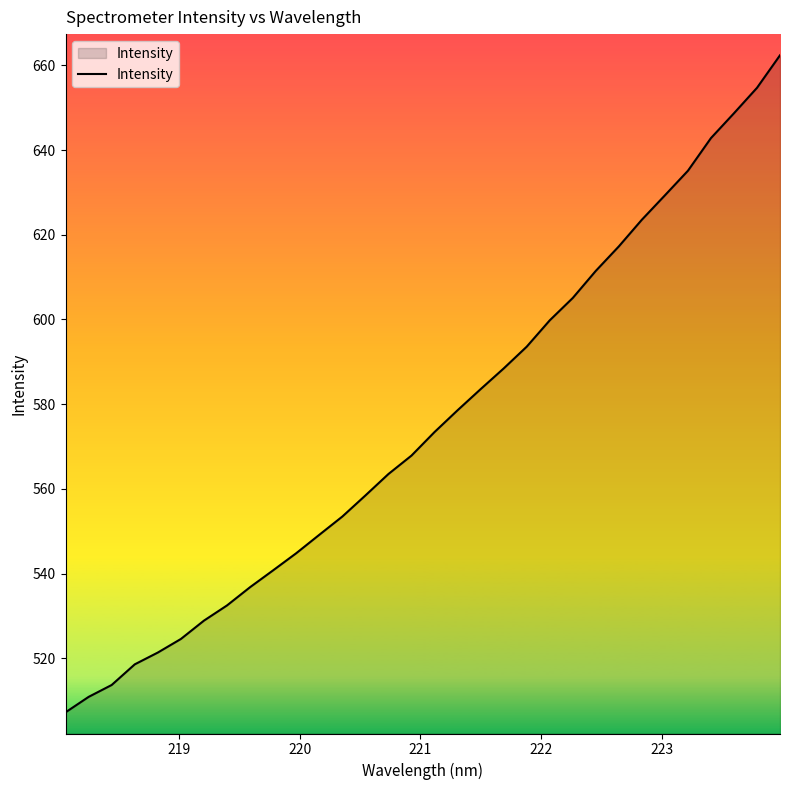

What is the difference between the maximum and minimum values?

155.2